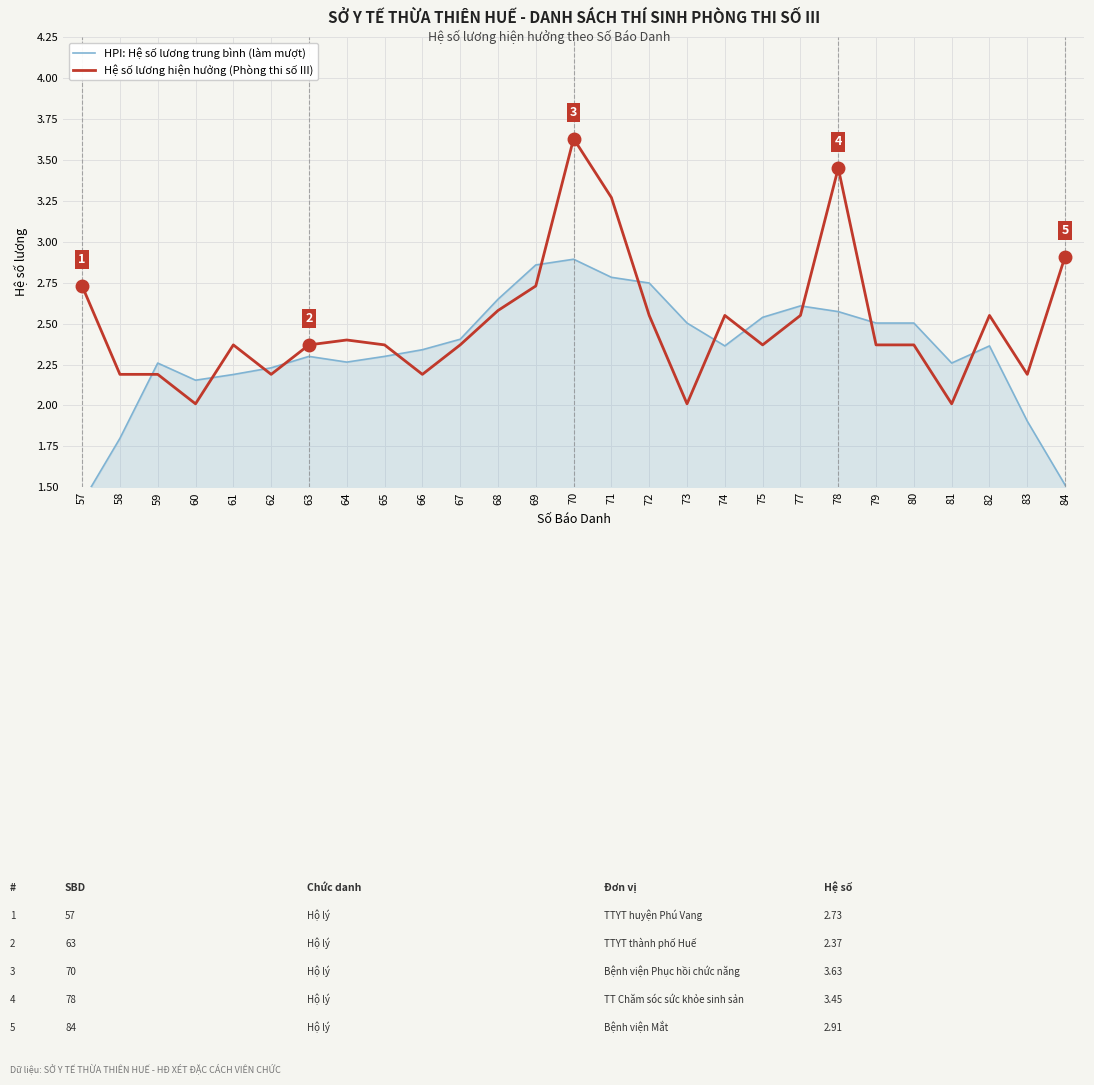

What is the value of the HPI: Hệ số lương trung bình (làm mượt) point at the 8th from the left?

2.3